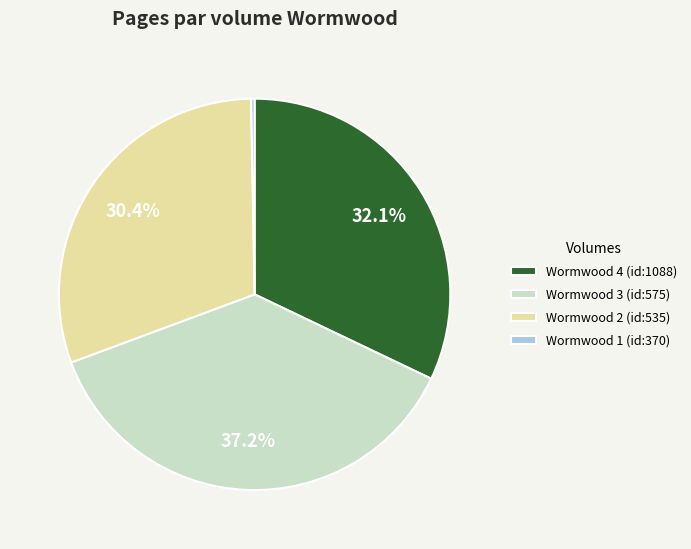

To the nearest percent, what is the average slice percentage?

25%